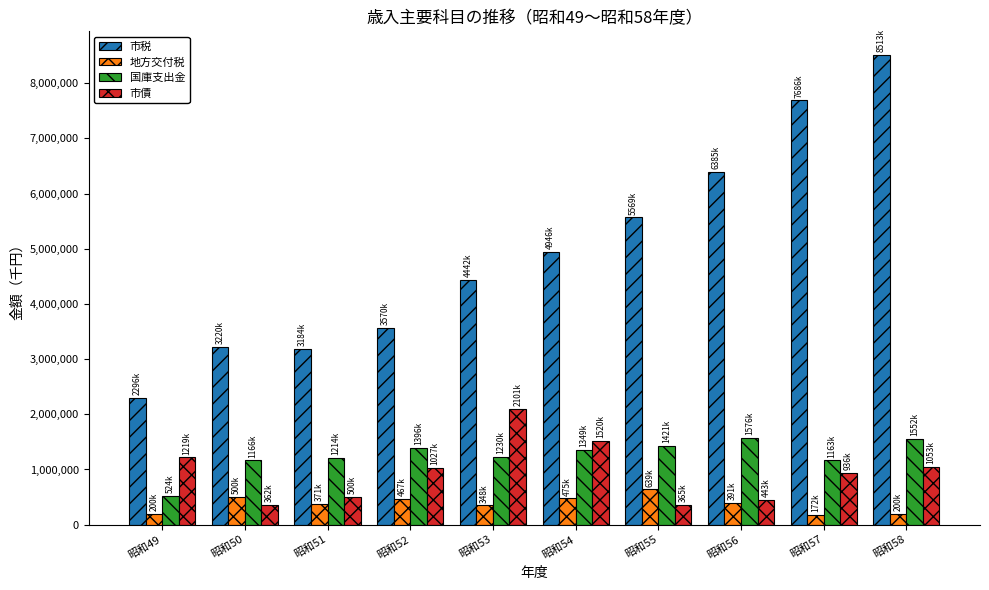

What is the sum of all 地方交付税 values?

3762528